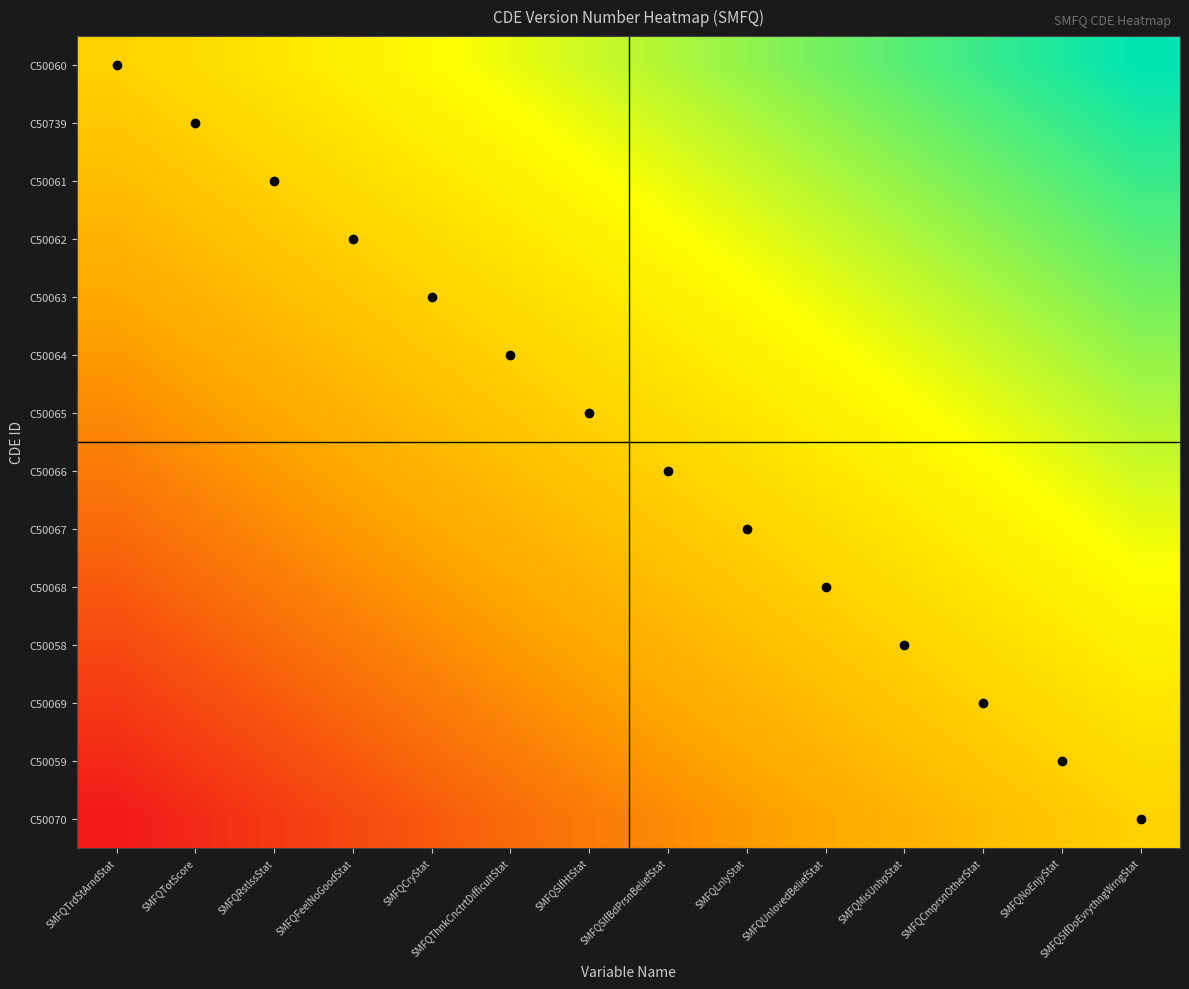

At which category is the sum across all series the highest?

SMFQSlfDoEvrythngWrngStat